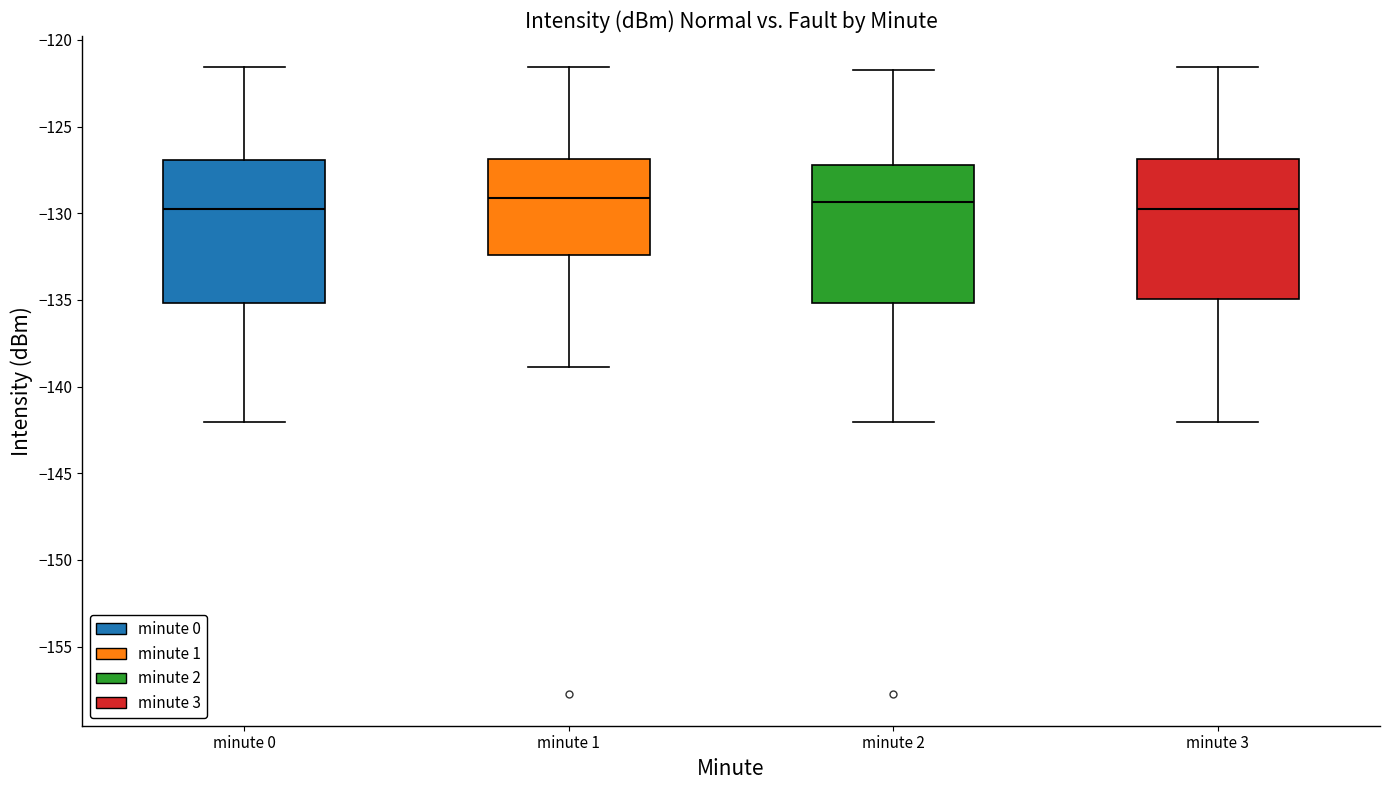

Where is the lower edge of the box for minute 1 on the y-axis? The values are not printed on the chart, so give them approximately, as read against the axis.

-132.5